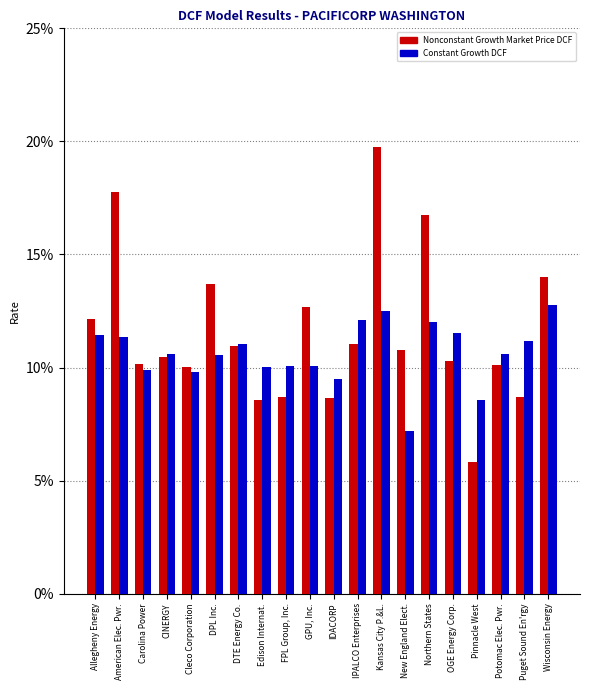

What are all the series names shown in the legend?

Nonconstant Growth Market Price DCF, Constant Growth DCF